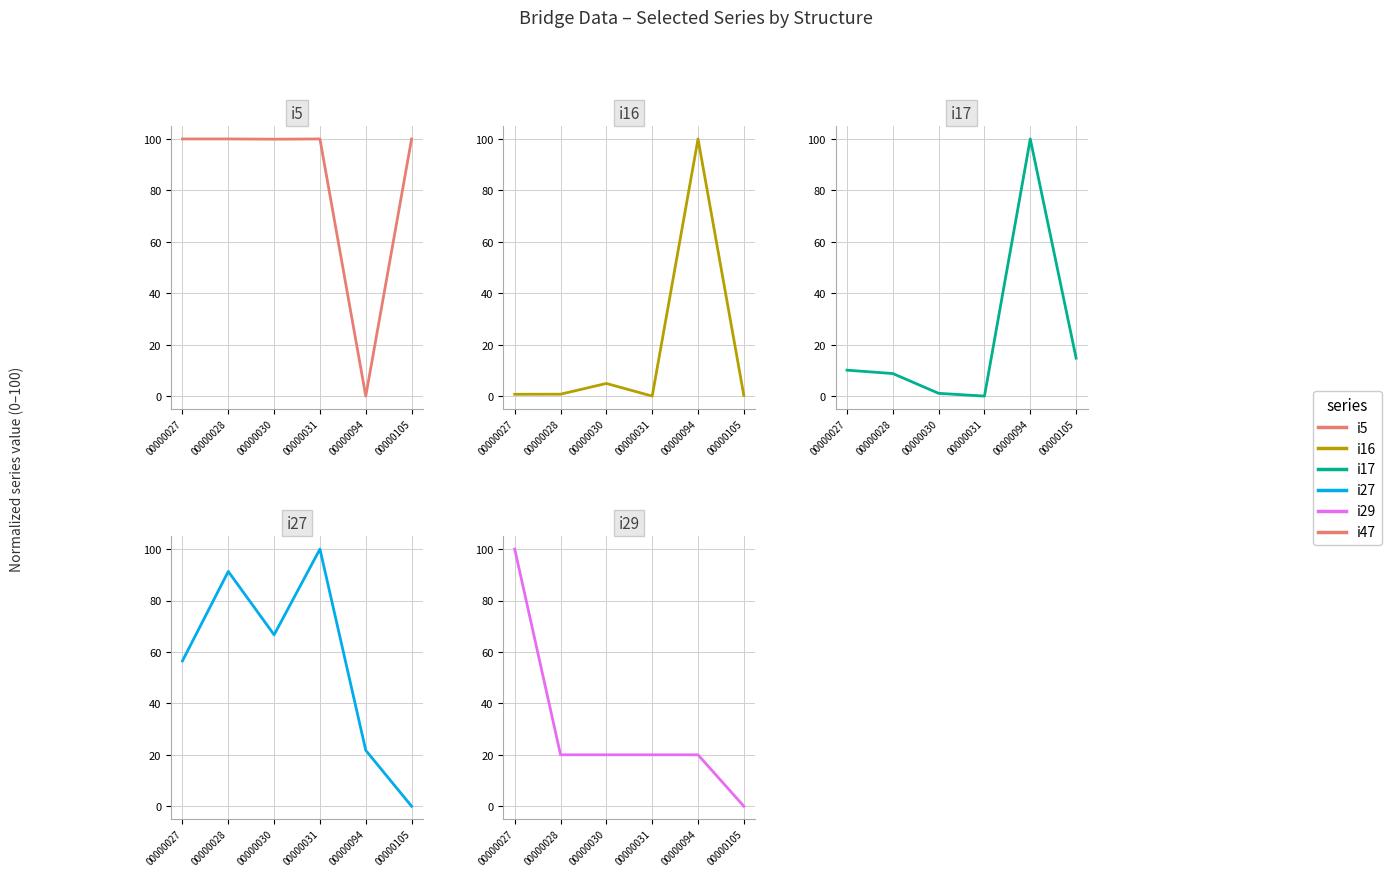

What is the difference between the maximum and minimum values in the i29 series?

100.0